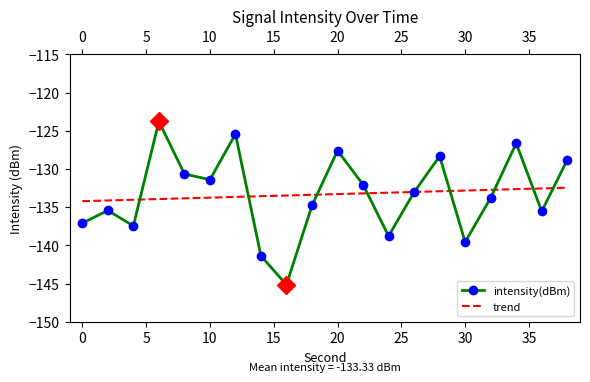

What is the maximum value shown in the chart?

-123.8